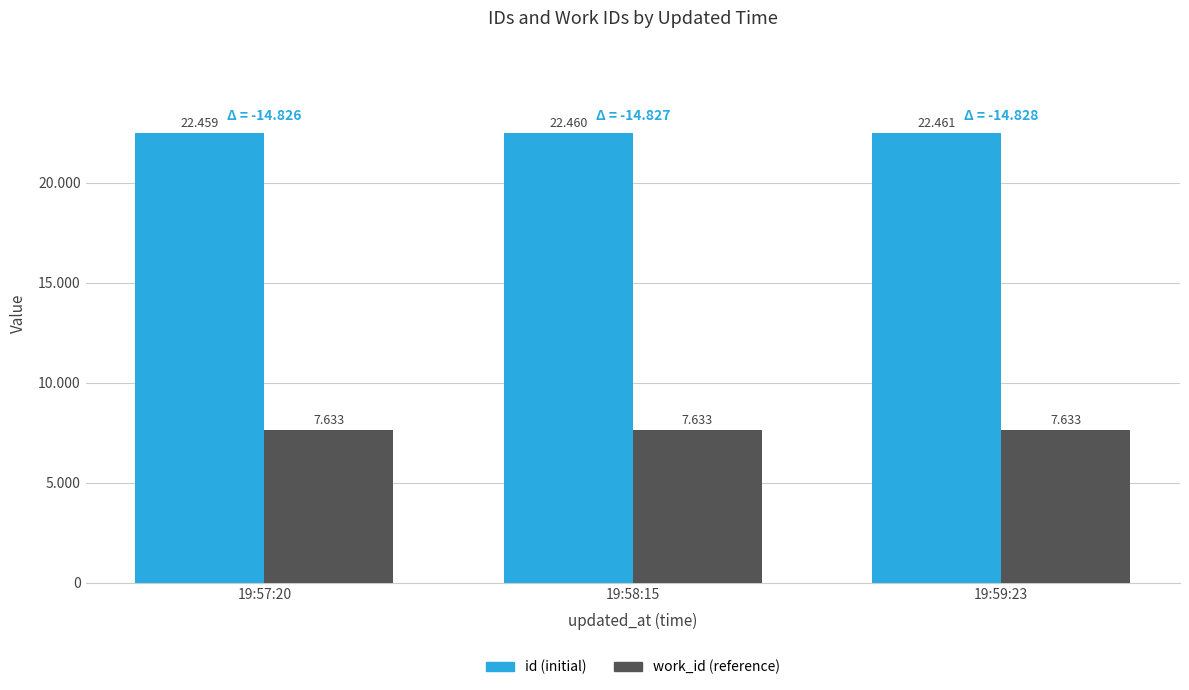

Reading left to right, what are all the values shown in this chart?

id: 19:57:20=22459	19:58:15=22460	19:59:23=22461
work_id: 19:57:20=7633	19:58:15=7633	19:59:23=7633